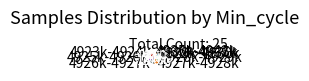

Approximately how many times larger is the value at 4926k-4927k compared to 4923k-4924k?

1.0